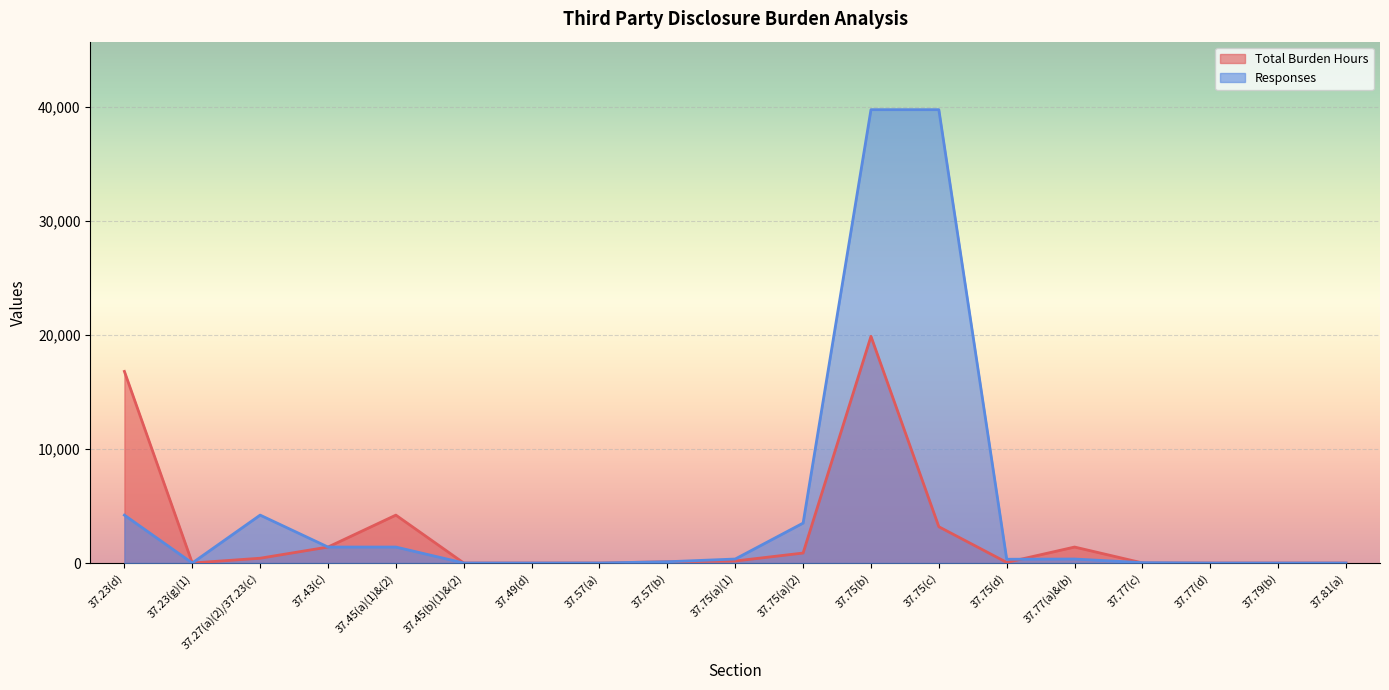

What is the difference between the highest and lowest values at 37.75(d)?

277.2